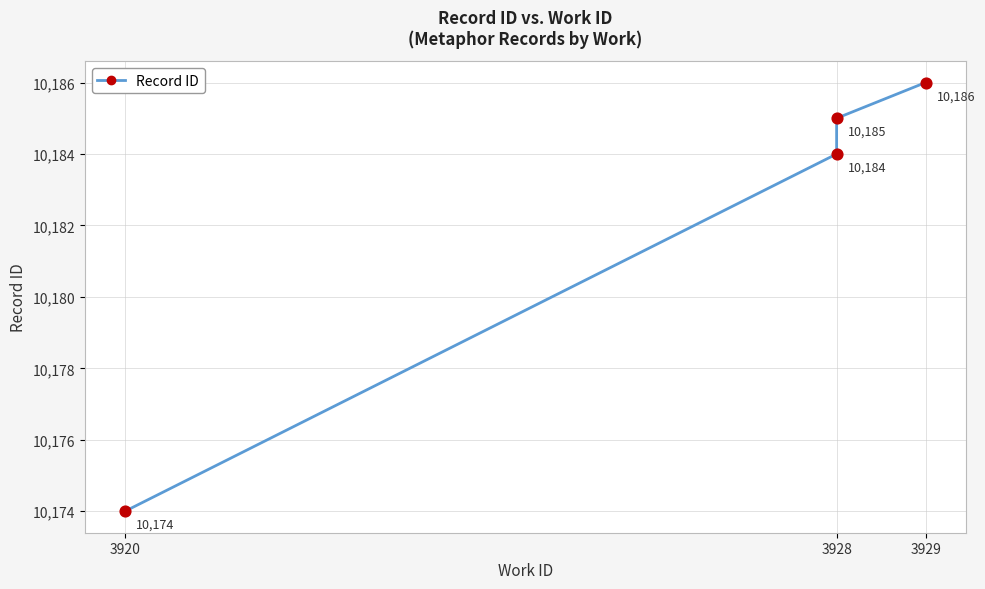

Between 3920 and 3928, which is larger?

3928